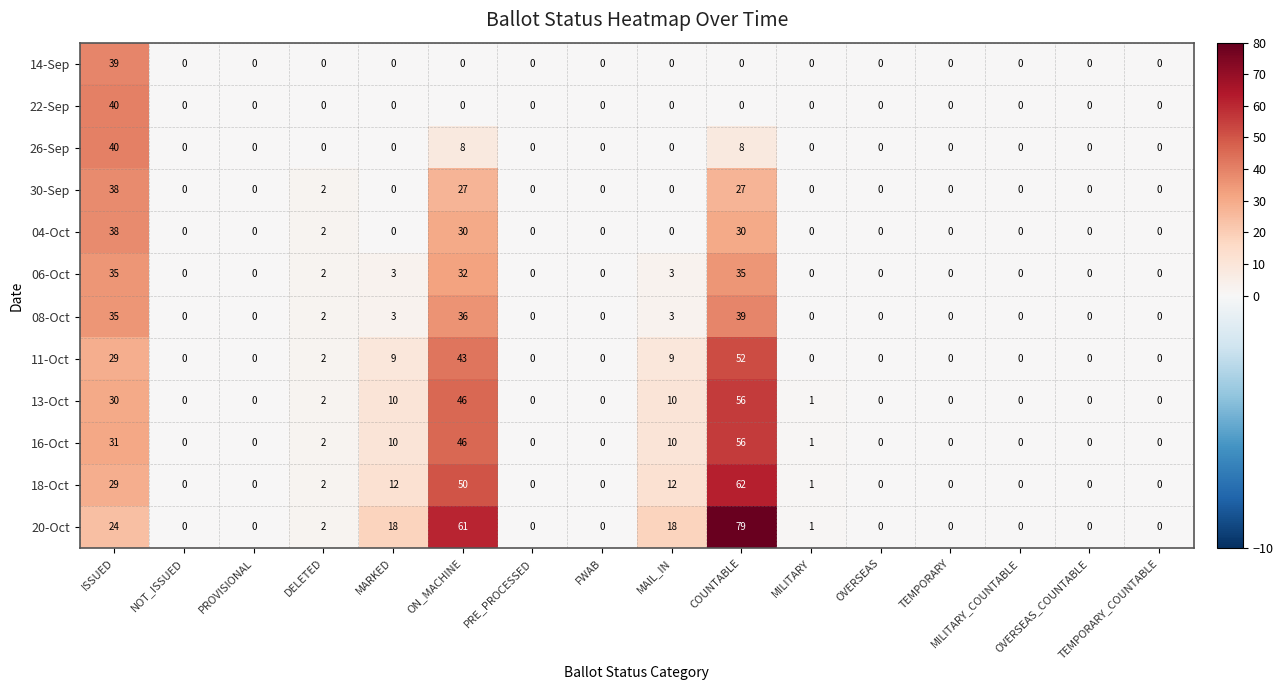

What is the average value of the 04-Oct series?

6